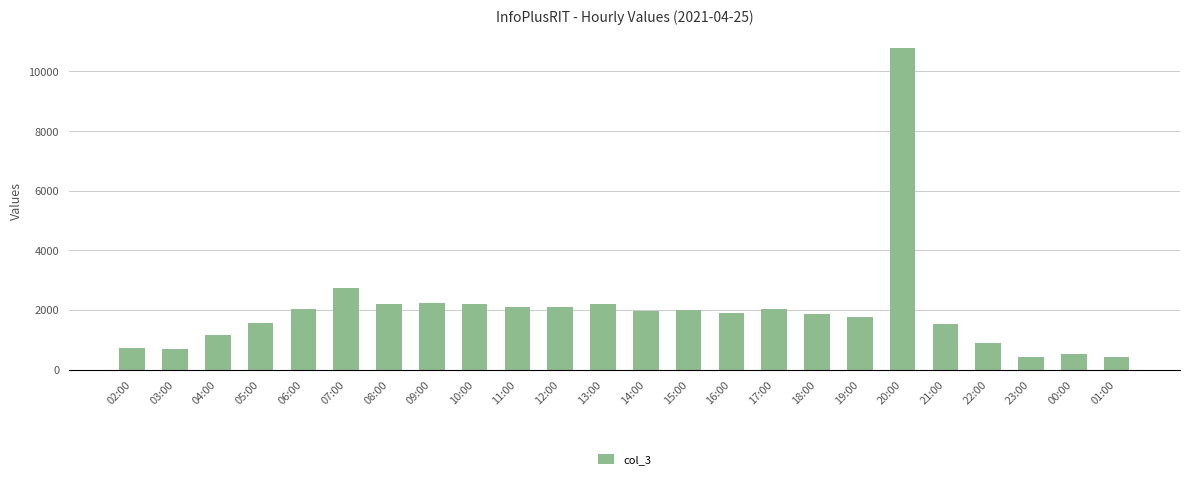

At which label is the value closest to 5593?

07:00